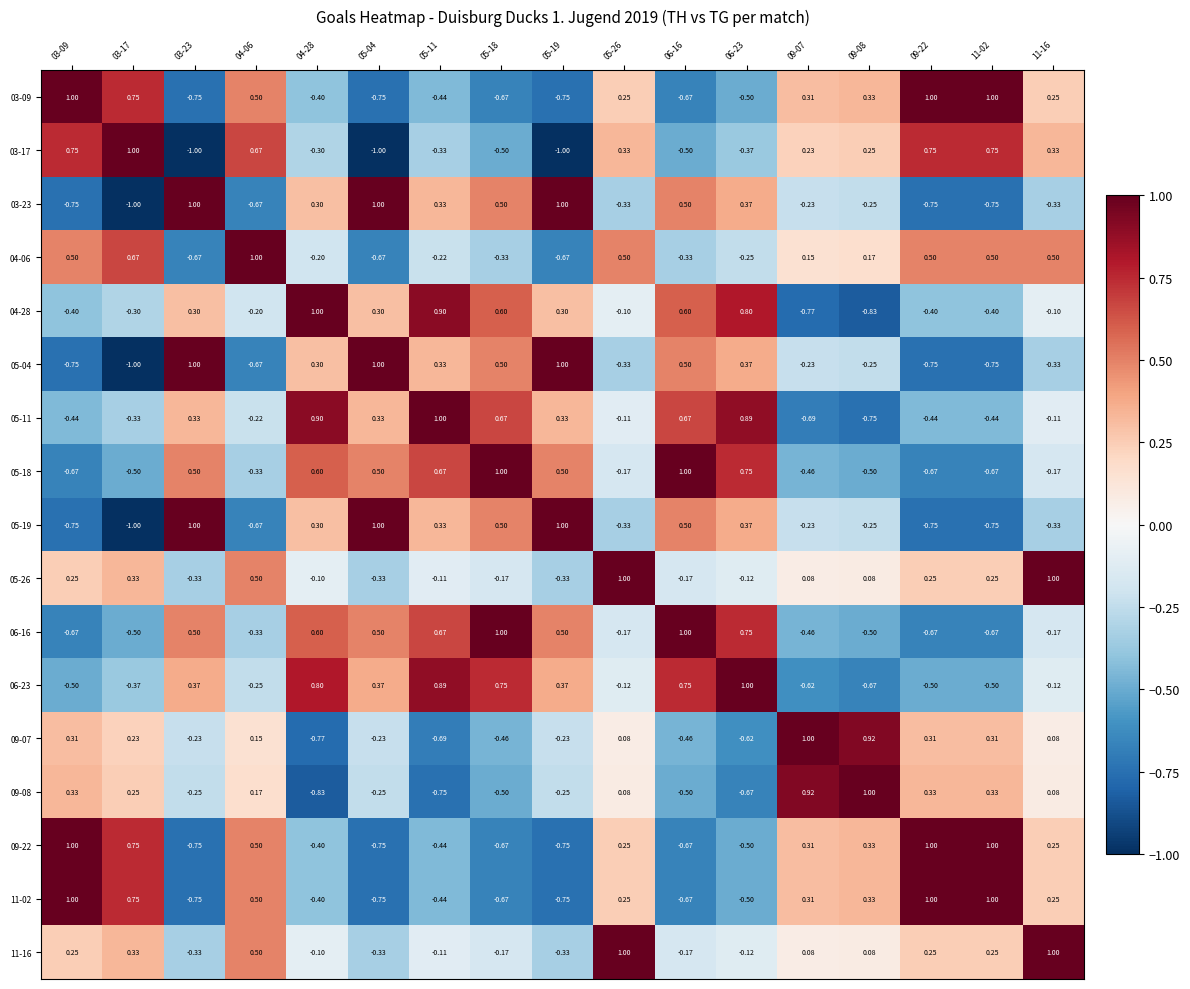

Is the value of 06-16 at 09-22 greater than the value of 06-23 at 05-26?

No